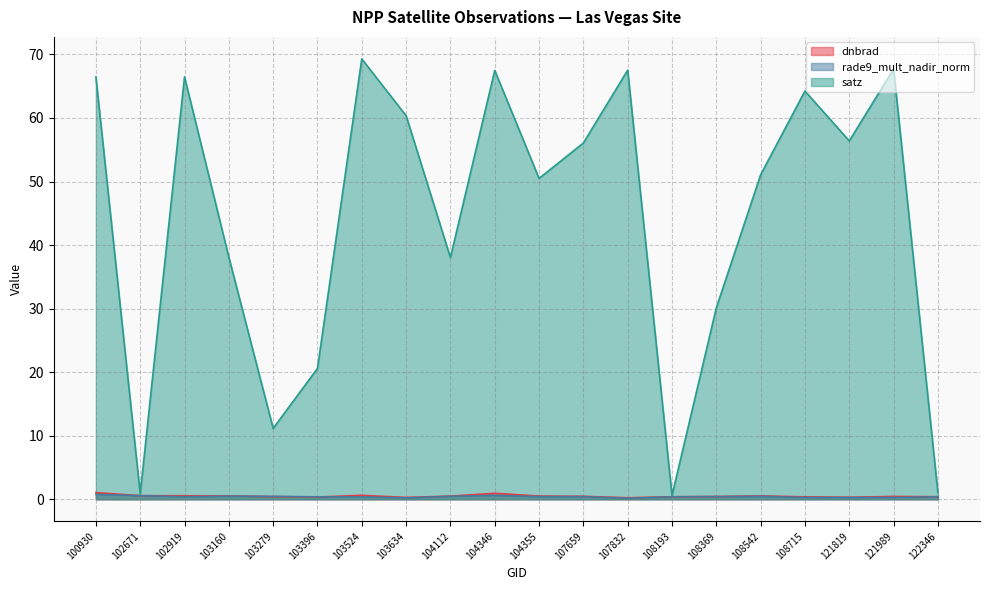

True or false: satz has a value of 102.1 at 108715.

False